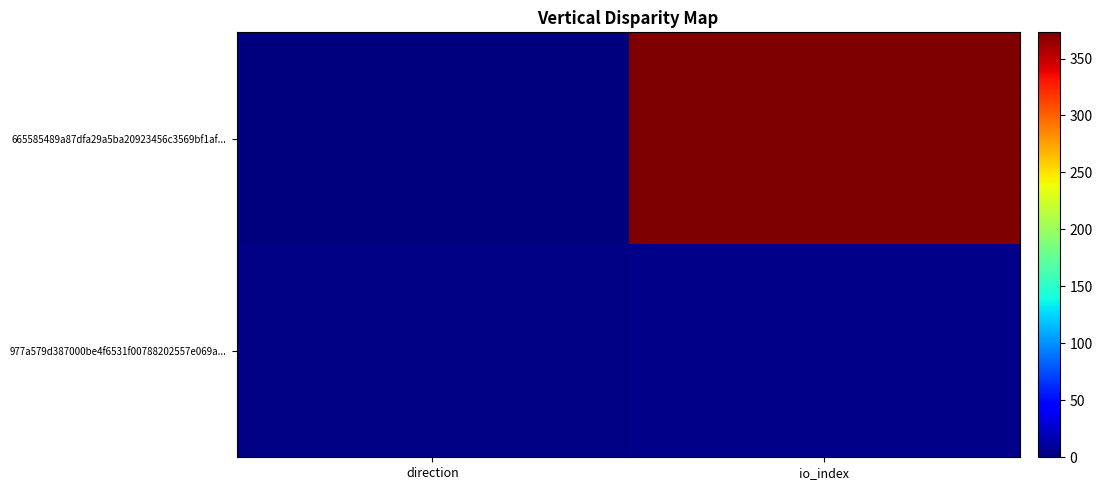

Count the number of categories in the chart.

2